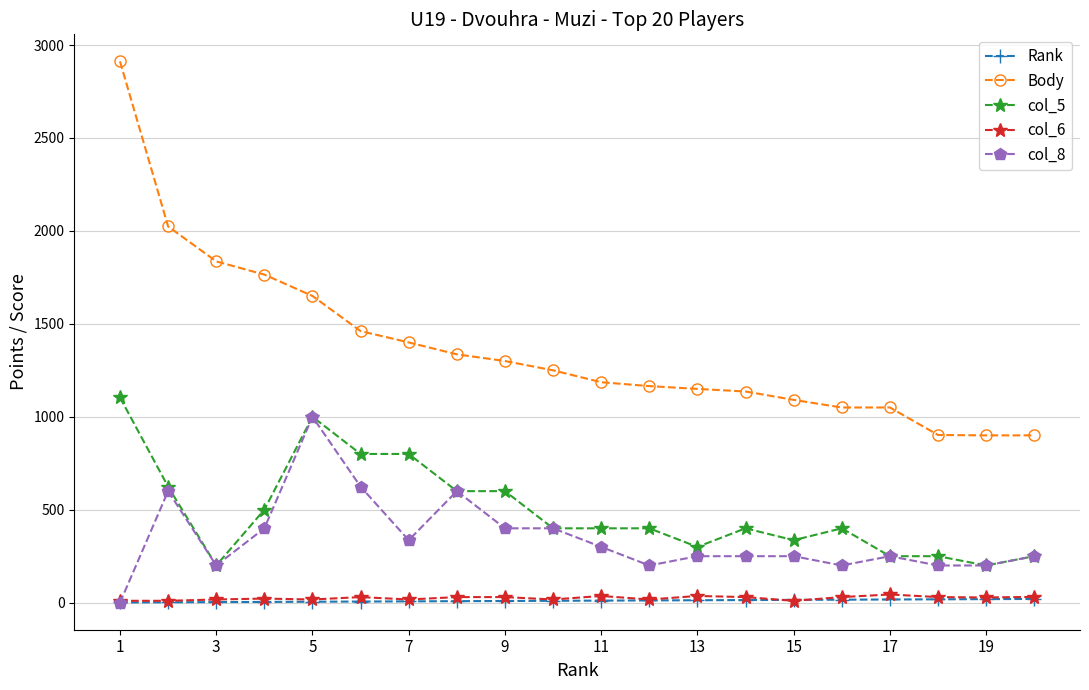

What are all the series names shown in the legend?

Rank, Body, col_5, col_6, col_8